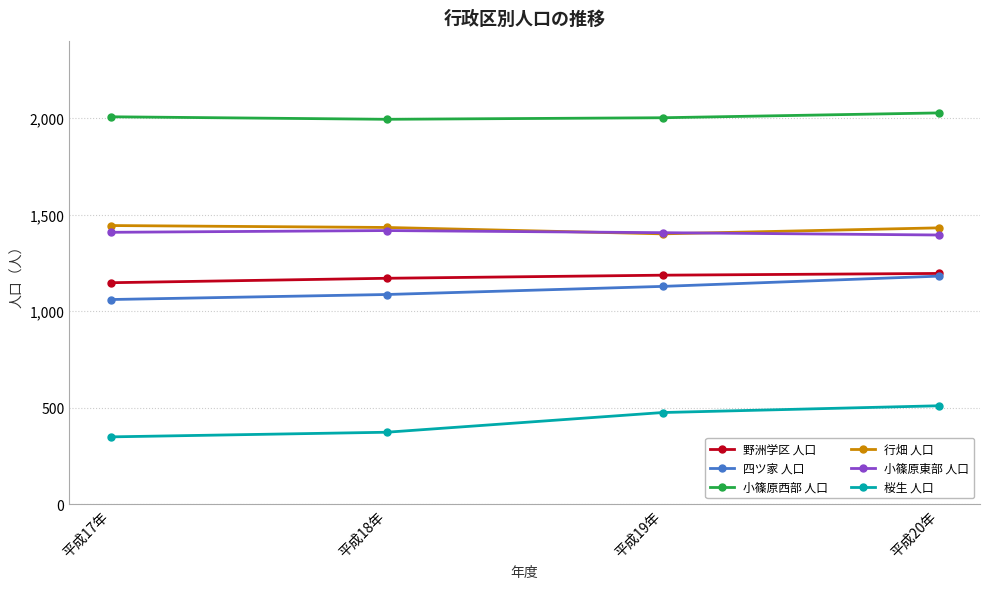

At how many categories does at least one series exceed 1457?

4